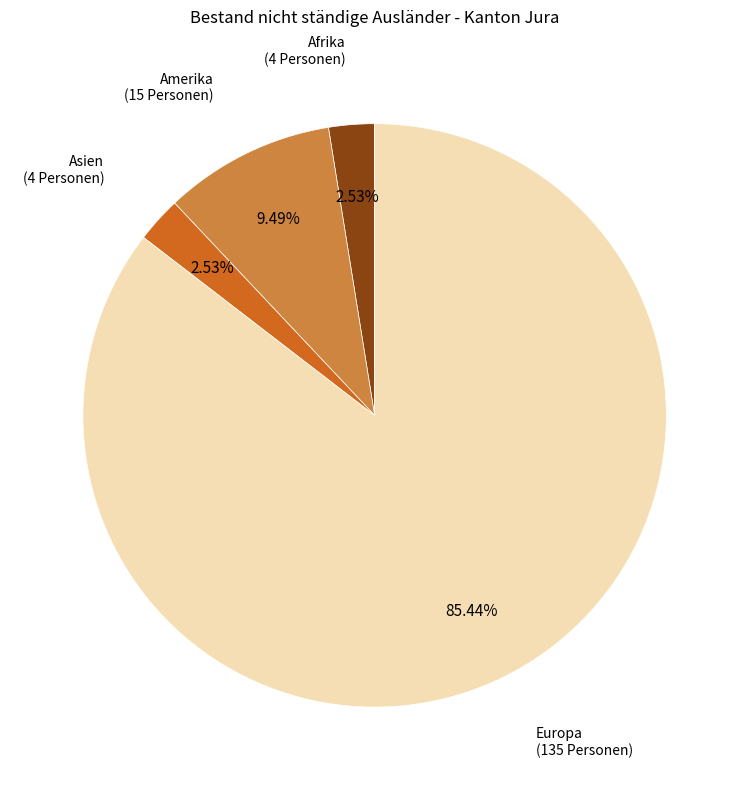

Does any single category account for the majority?

Yes